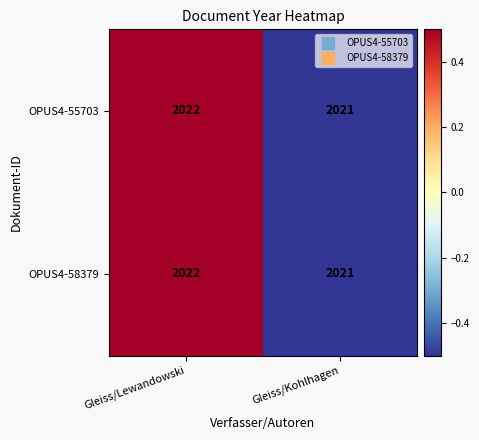

True or false: OPUS4-58379 has a value of 2022 at Gleiss/Lewandowski.

True